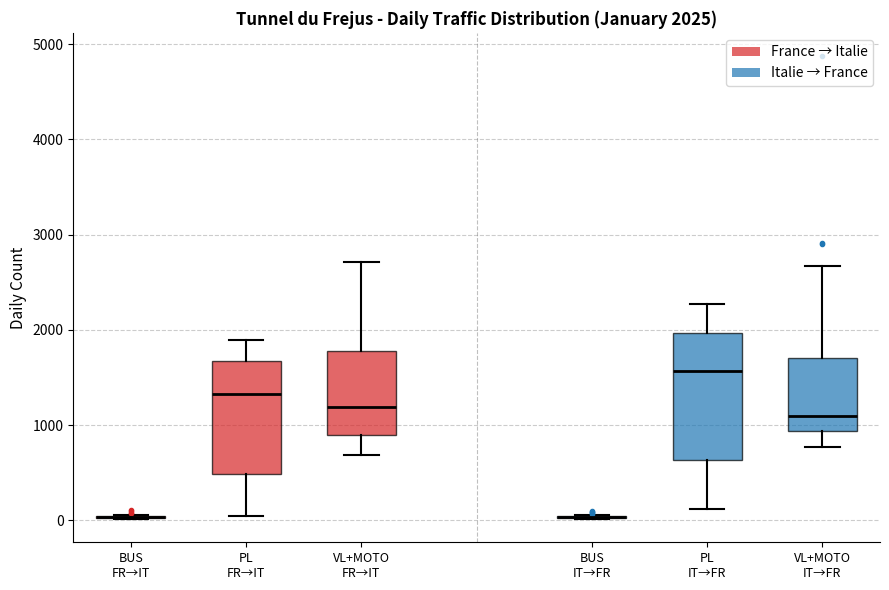

Which box is the tallest, from its lower edge to its upper edge?

PL IT→FR